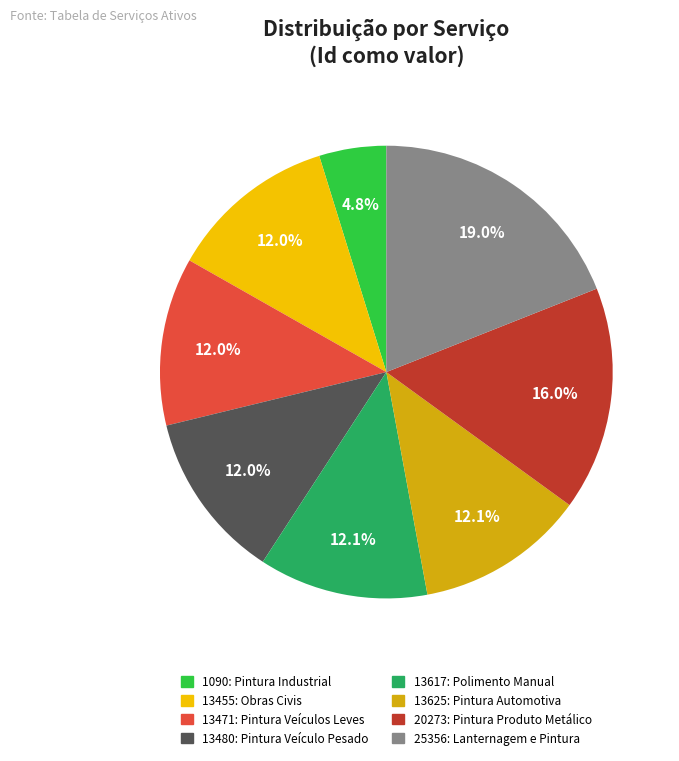

To the nearest percent, what percentage of the pie is 13455: Obras Civis?

12%